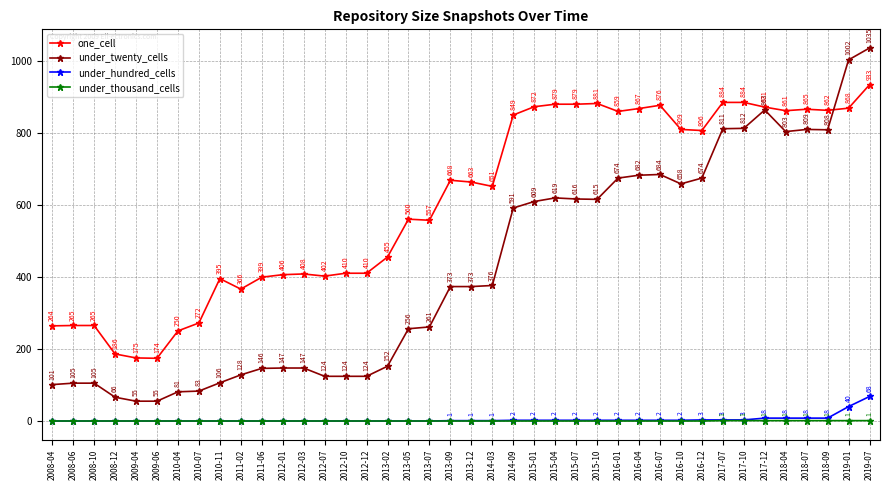

What is the difference between the highest and lowest values at 2012-03?

408